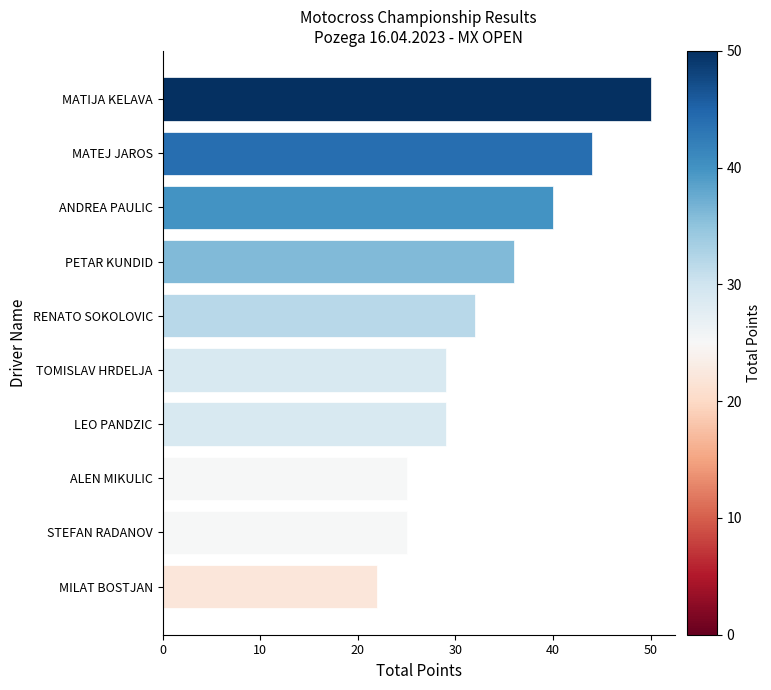

The chart shows a value of 23 at ANDREA PAULIC. True or false?

False